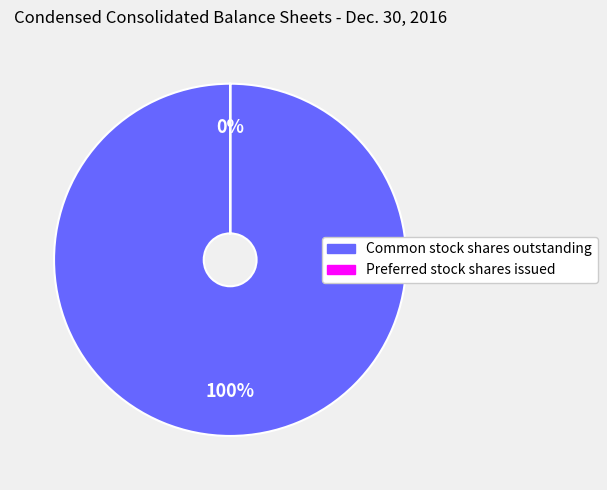

Is there a majority slice in this chart?

Yes